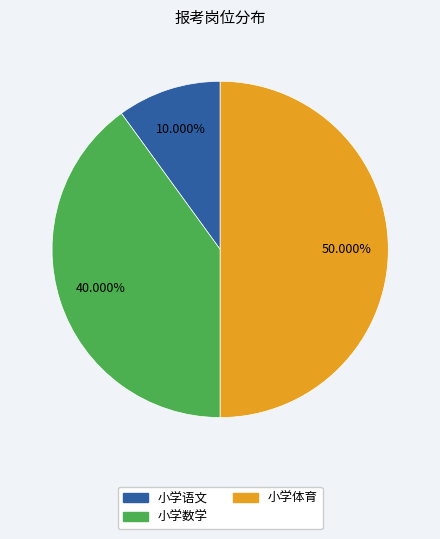

Count the number of slices in the pie.

3